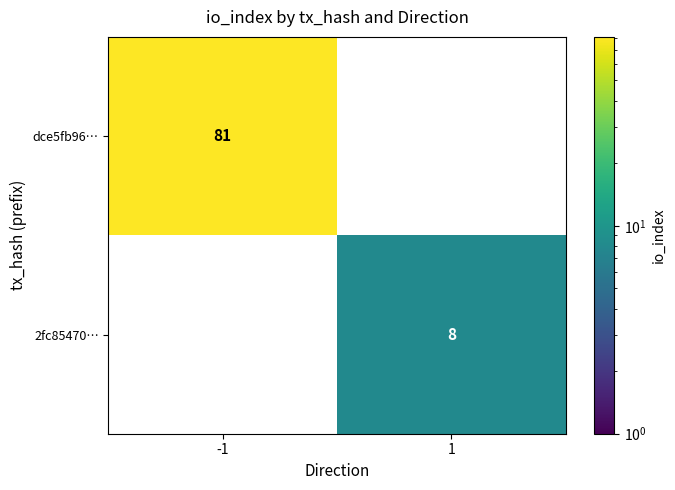

Is it true that dce5fb96… equals 35 at -1?

False